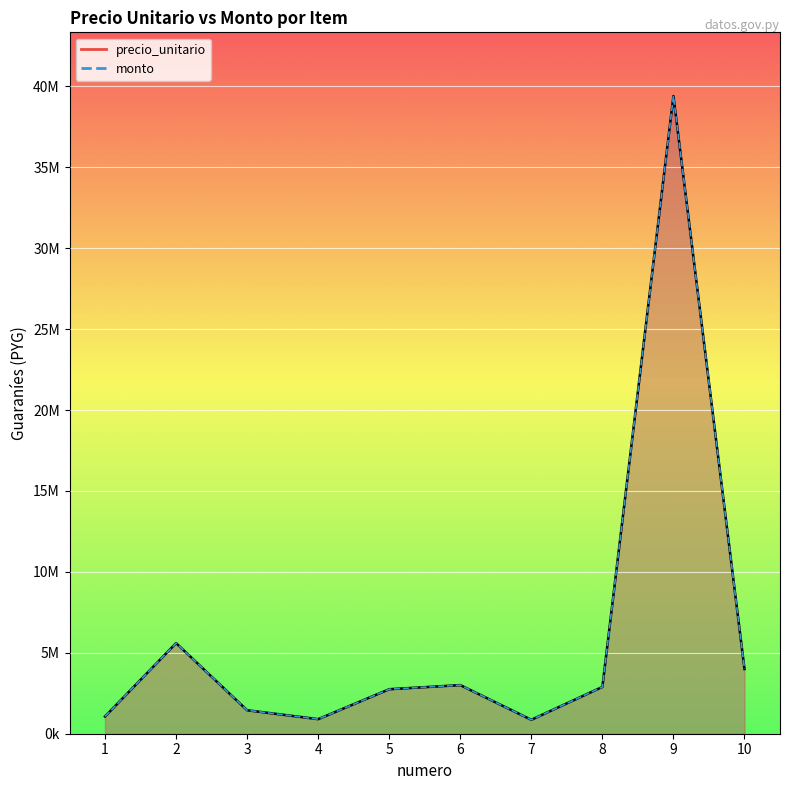

At which category does monto reach its first local valley?

4